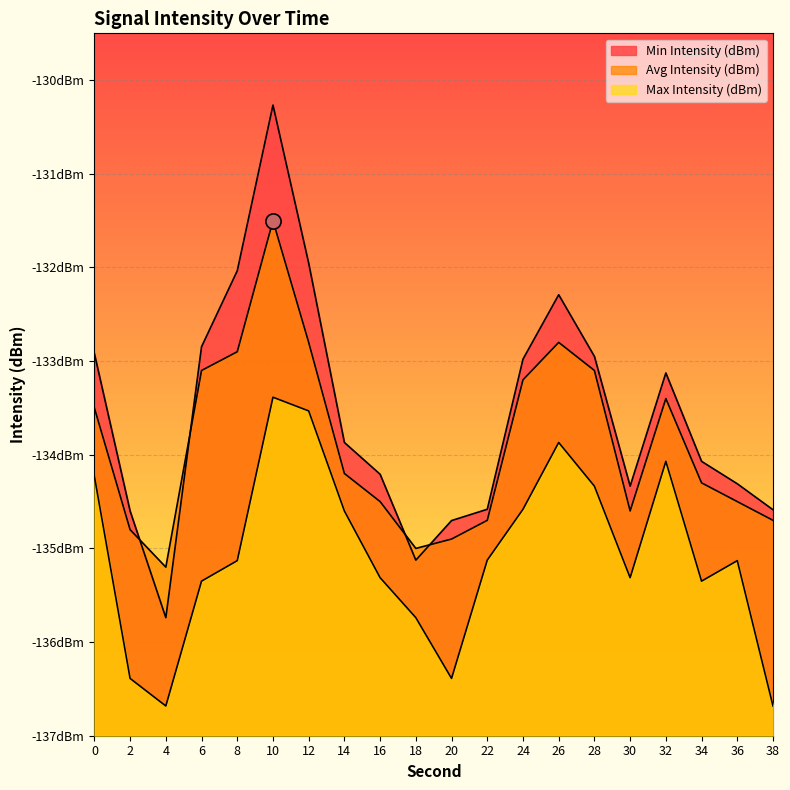

Is the value of Min Intensity (dBm) at 2 greater than the value of Max Intensity (dBm) at 0?

No